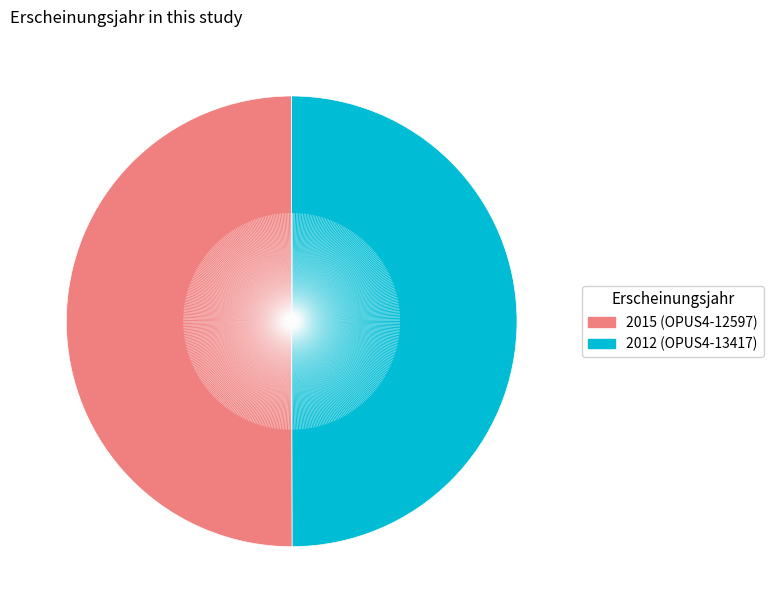

The 2012 slice represents 42% of the pie. True or false?

False